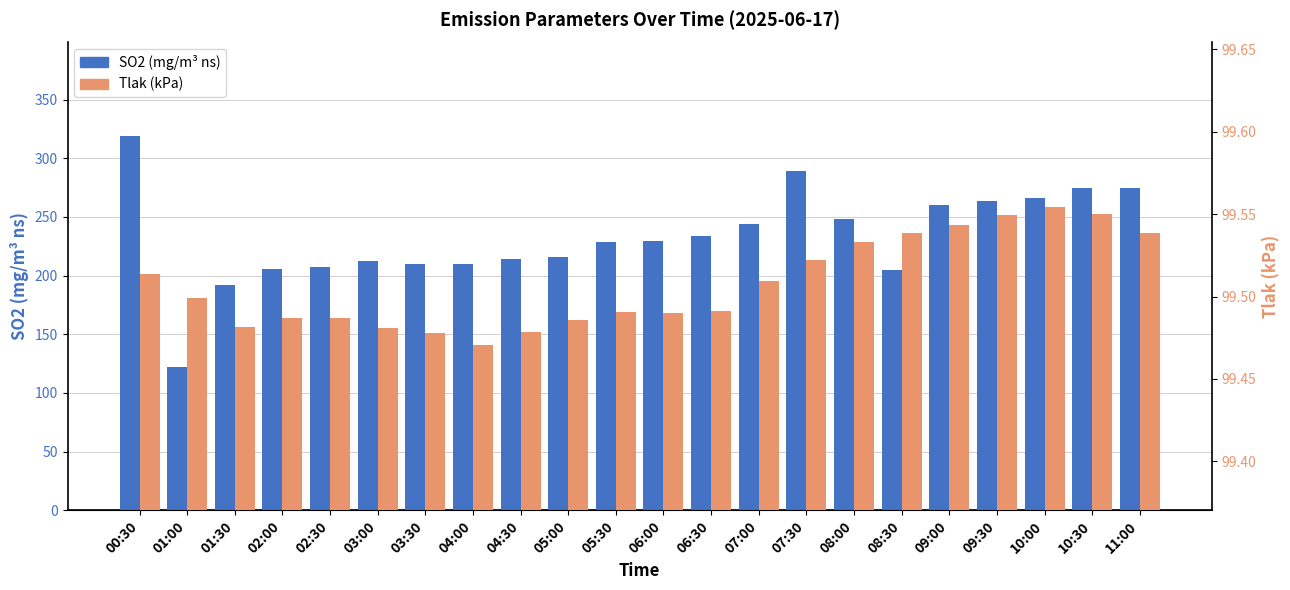

The Tlak (kPa) series shows 142.9 at 11:00. True or false?

False